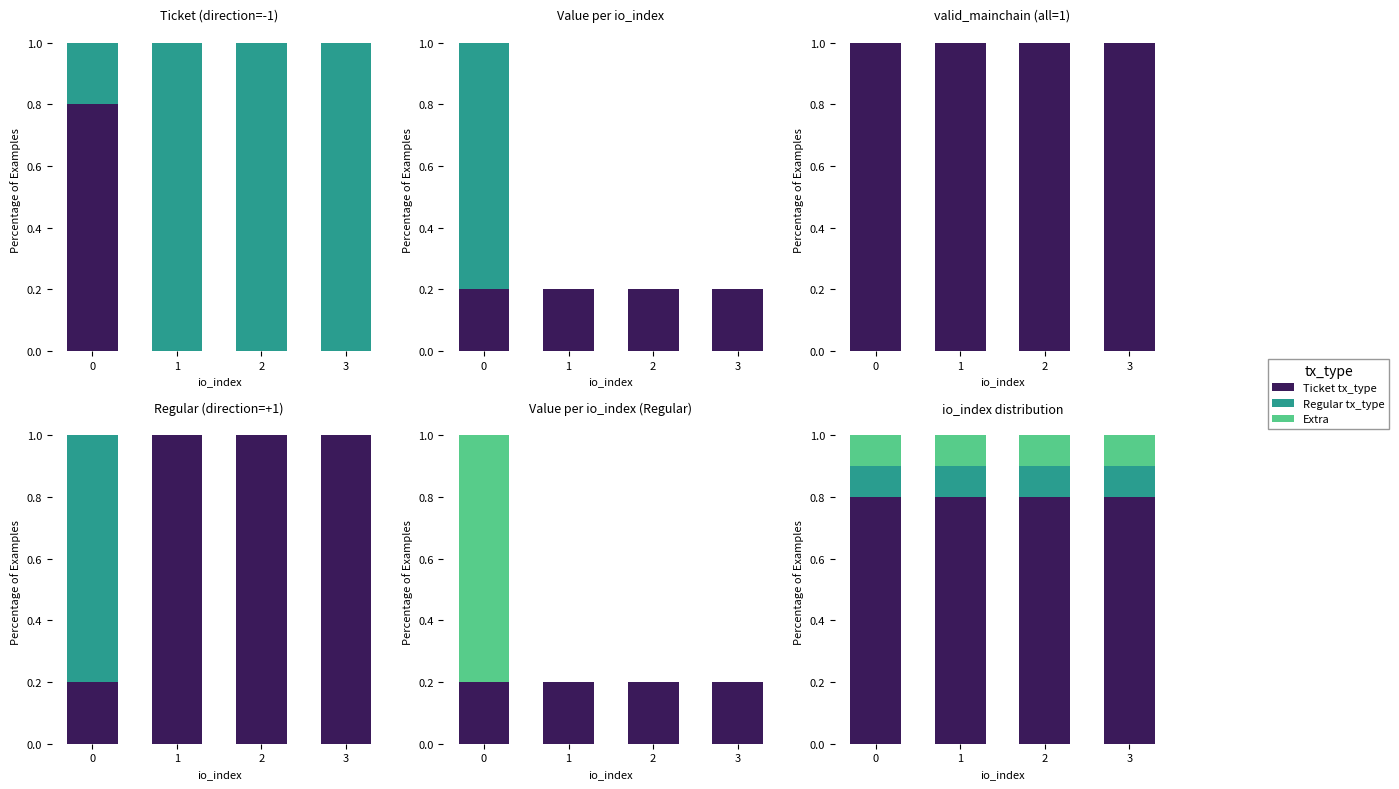

What value does the No change / Ticket series have at 2?

0.8